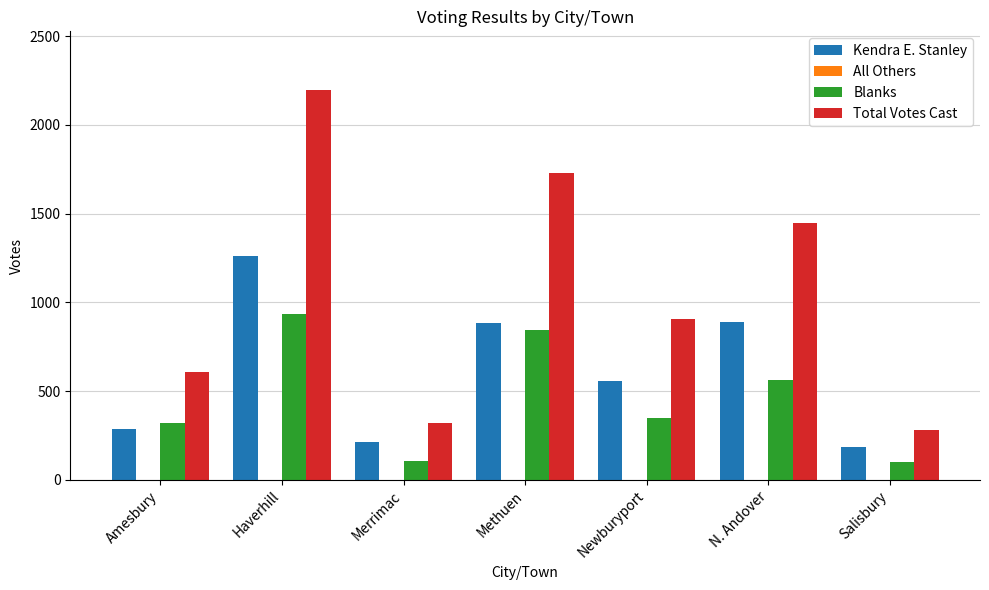

Which category has the highest value across all series?

Haverhill